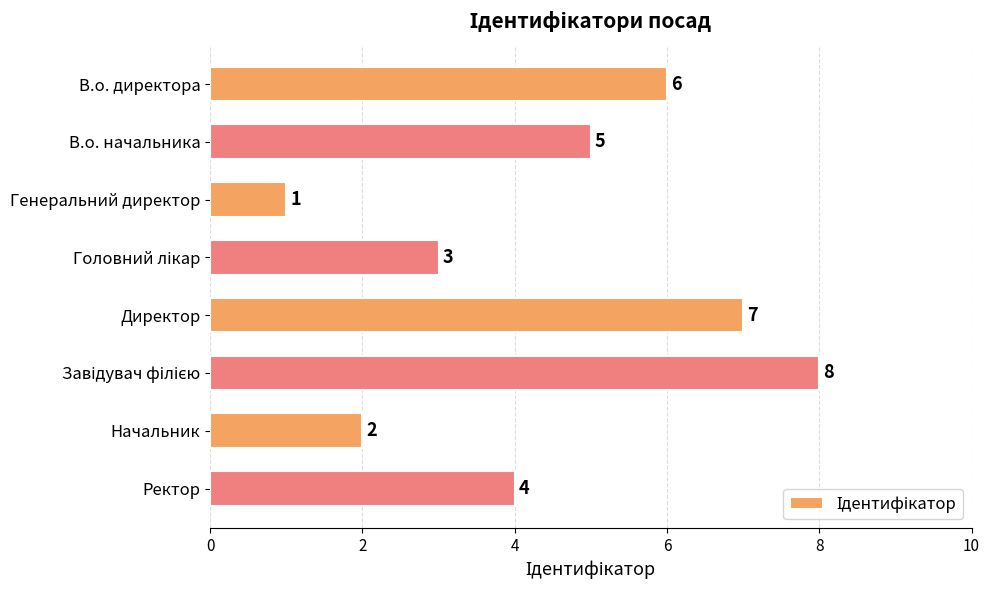

Which category has the lowest value across all series?

Генеральний директор